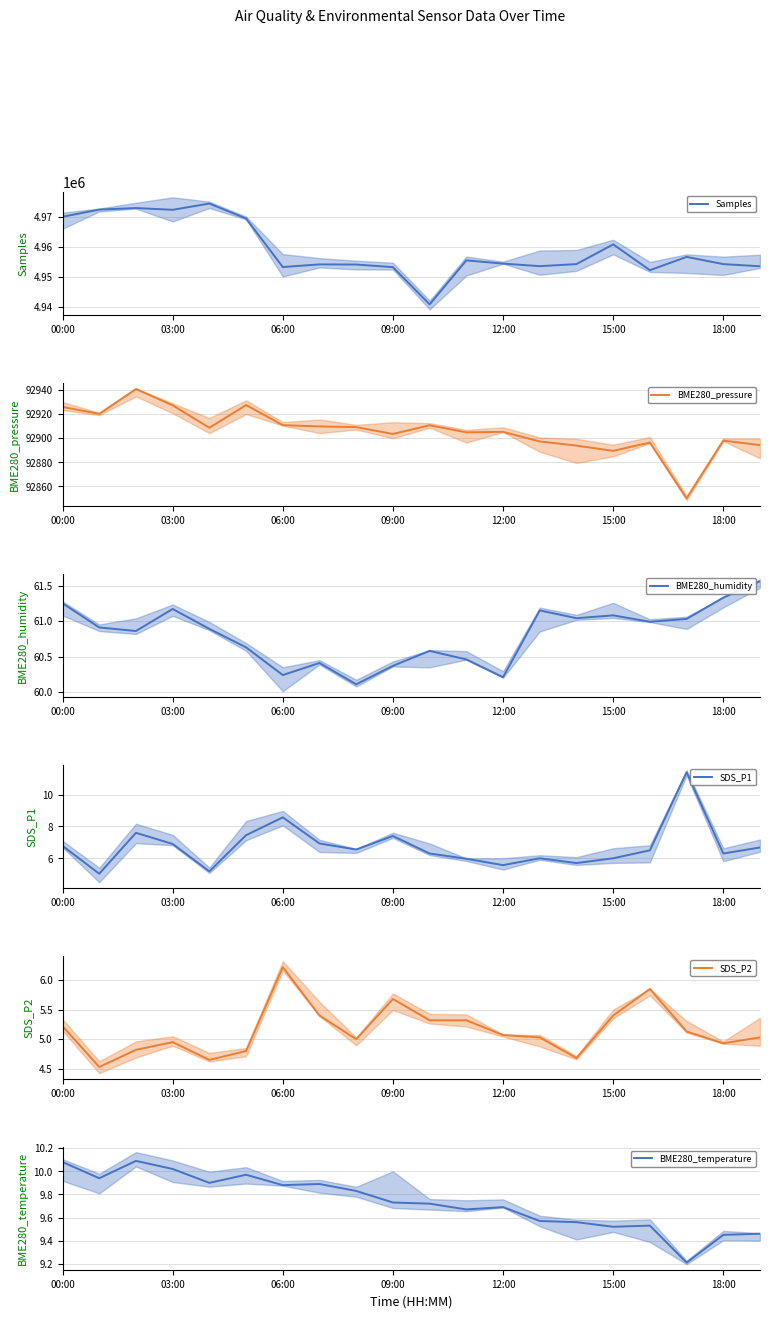

At which category does BME280_humidity reach its first local peak?

03:00